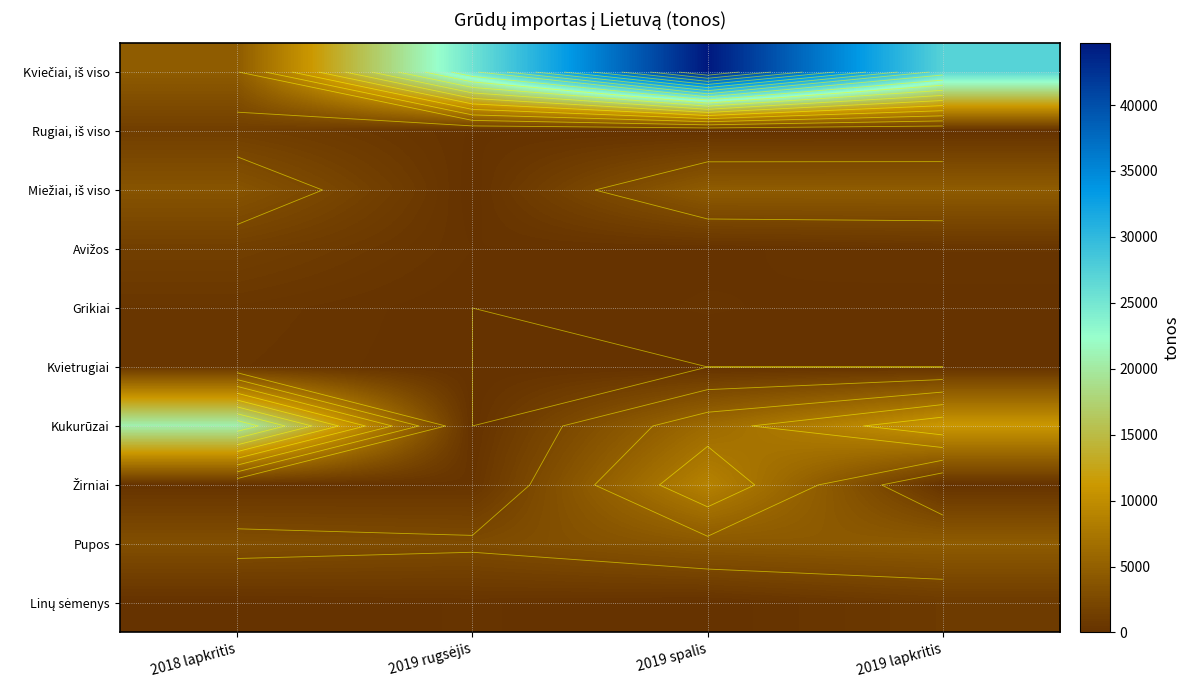

Is the value of Grikiai at 2019 rugsėjis greater than the value of Avižos at 2019 spalis?

No